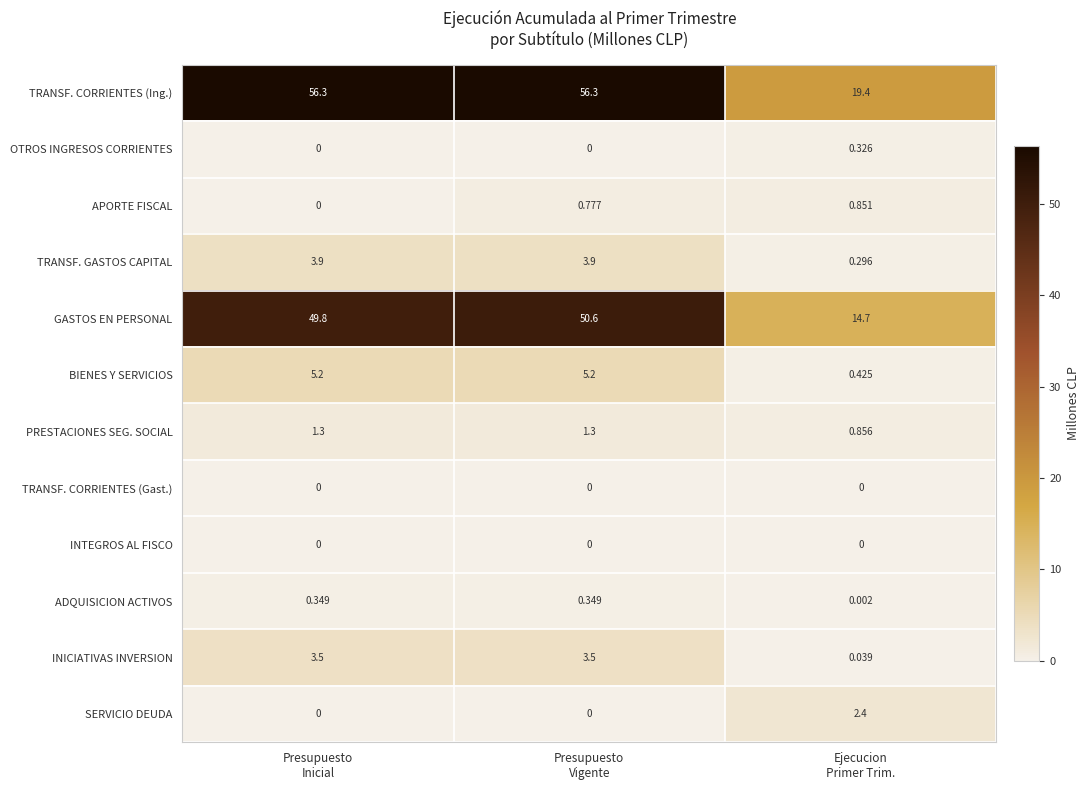

Which series has the largest range (max minus min)?

TRANSF. CORRIENTES (Ing.)